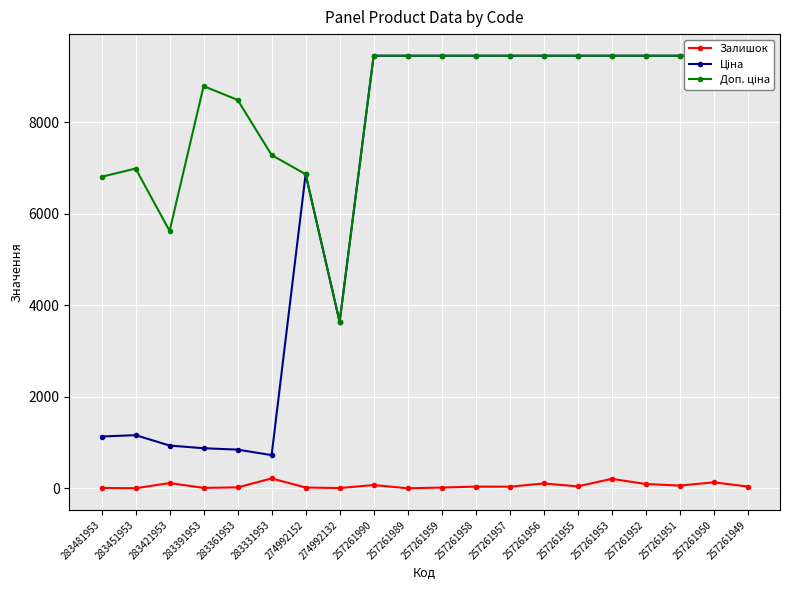

True or false: Залишок has more than 1 interior local peaks.

True